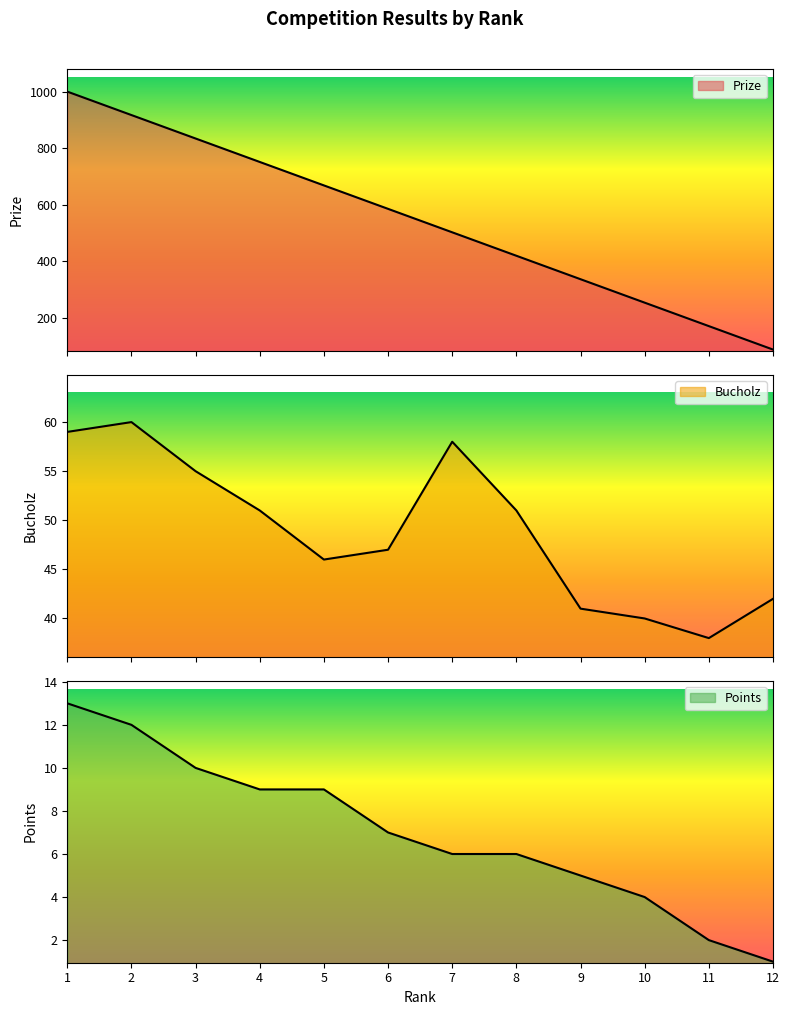

Rank the series at 2 from highest to lowest value.

Prize, Bucholz, Points